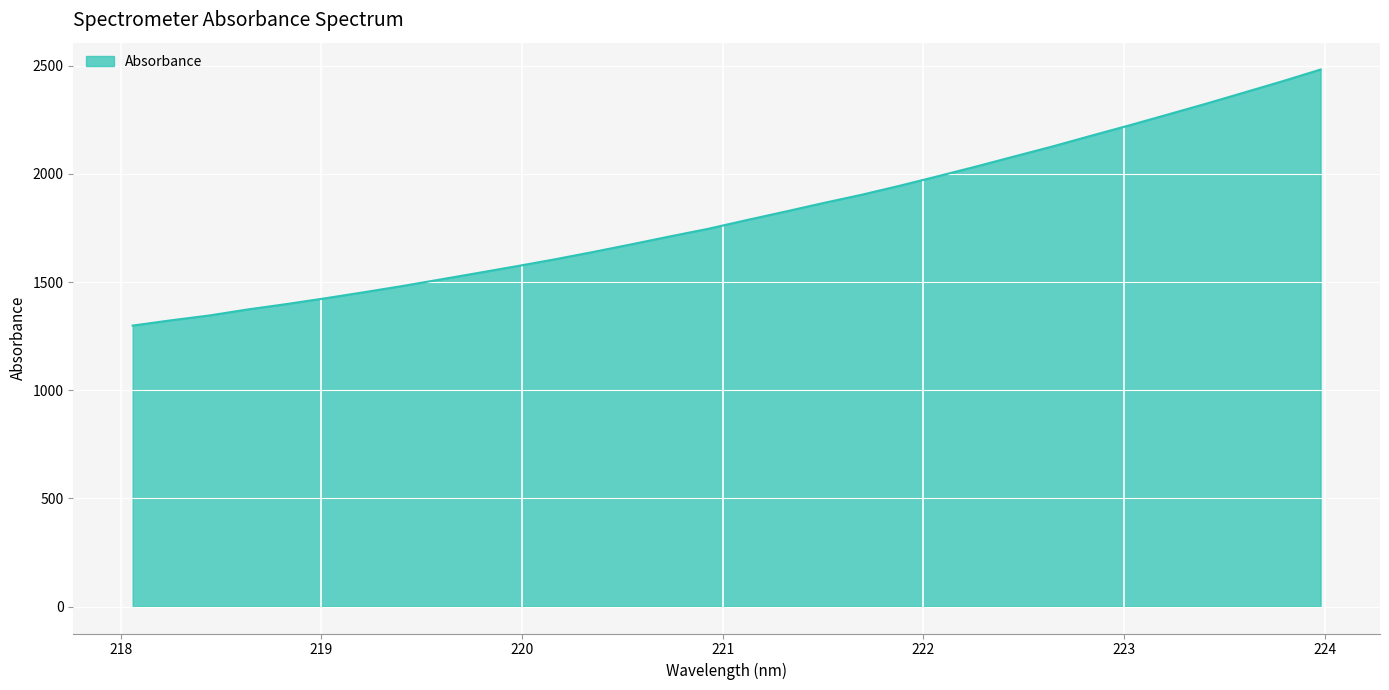

What is the difference between the maximum and minimum values?

1183.5